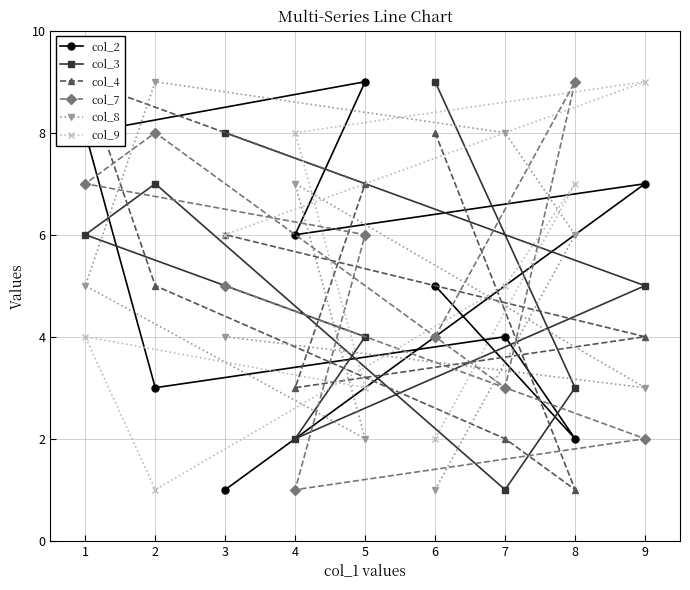

After their last crossing, which series has the higher values: col_8 or col_3?

col_3